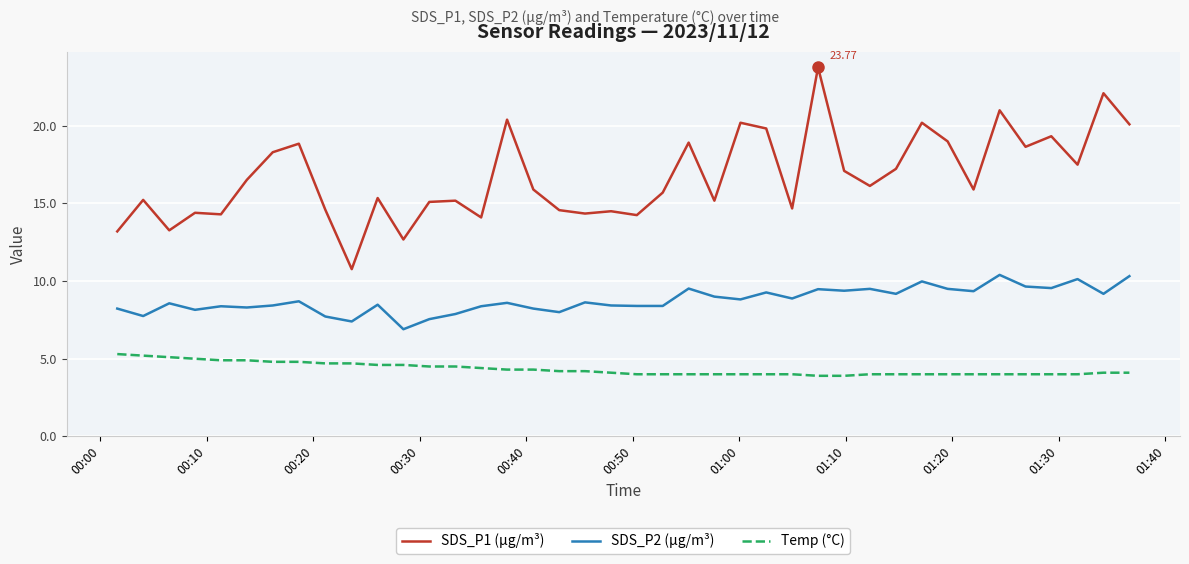

What is the difference between the maximum and minimum values in the SDS_P1 (µg/m³) series?

13.0